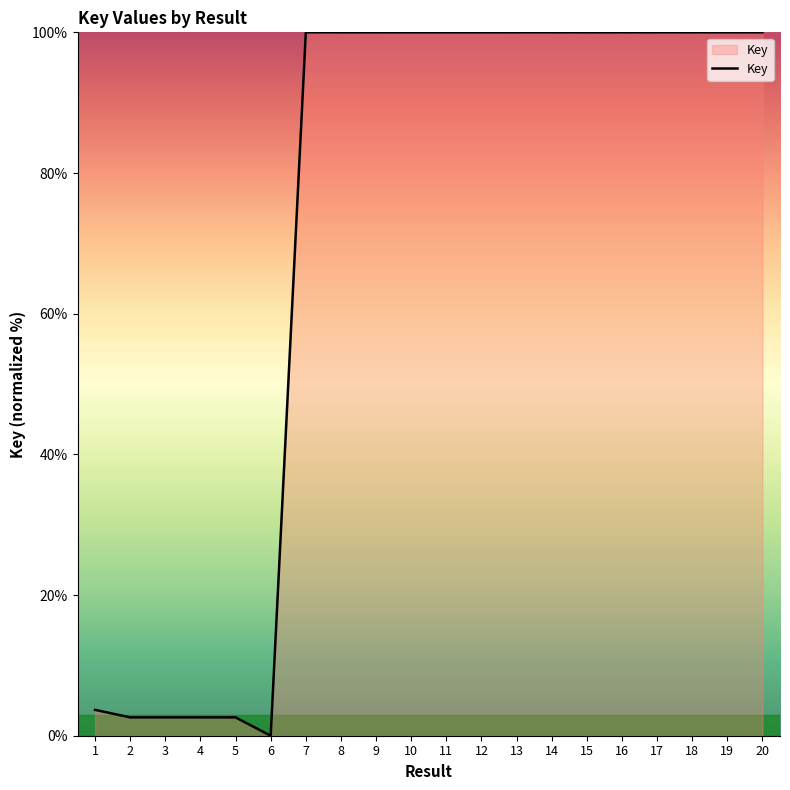

What is the difference between the maximum and minimum values?

100.0